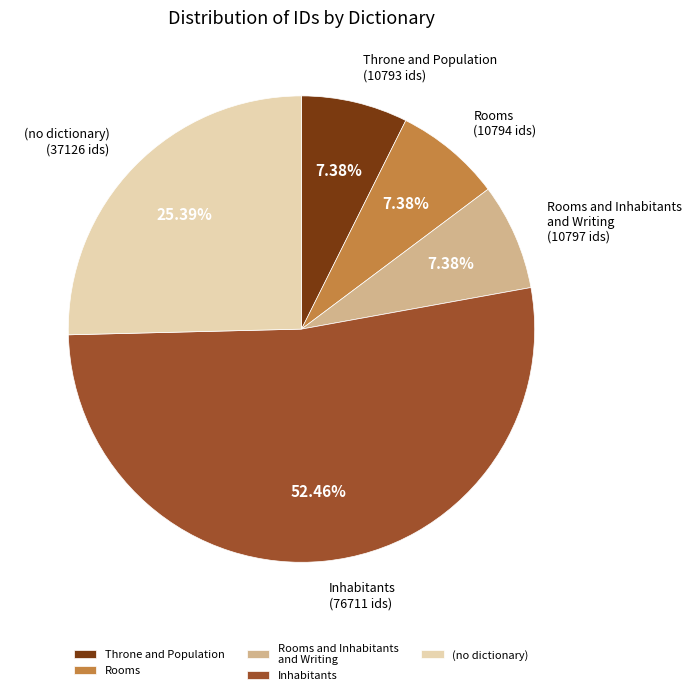

To the nearest percent, what is the average slice percentage?

20%